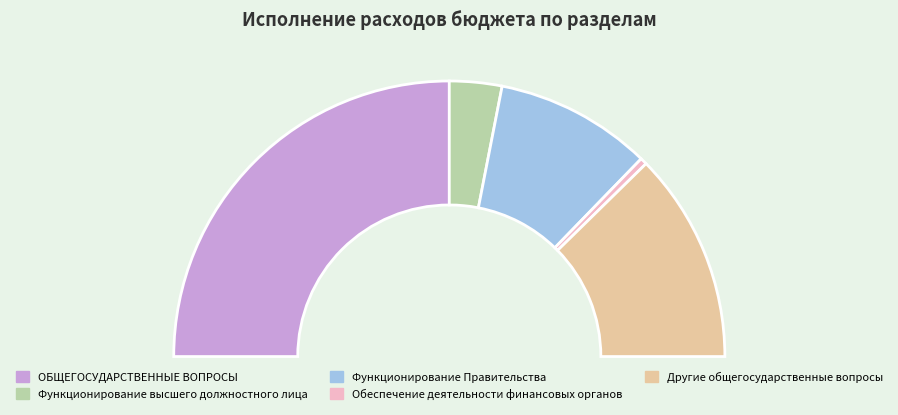

Count the number of slices in the pie.

6